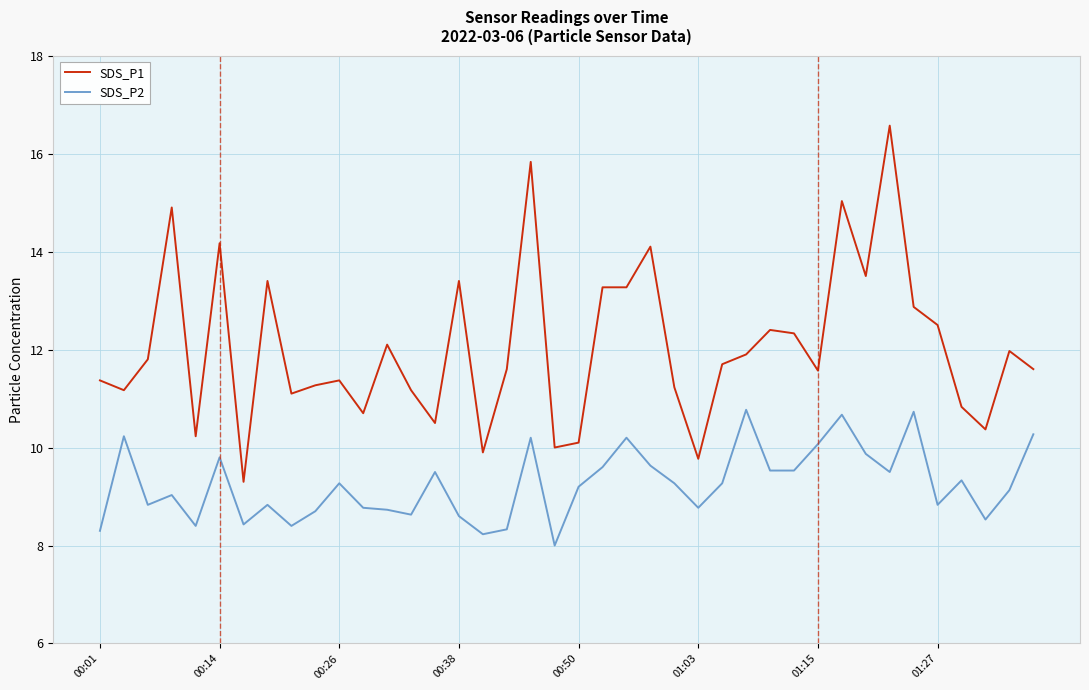

Rank the series by their average value, from highest to lowest.

SDS_P1, SDS_P2